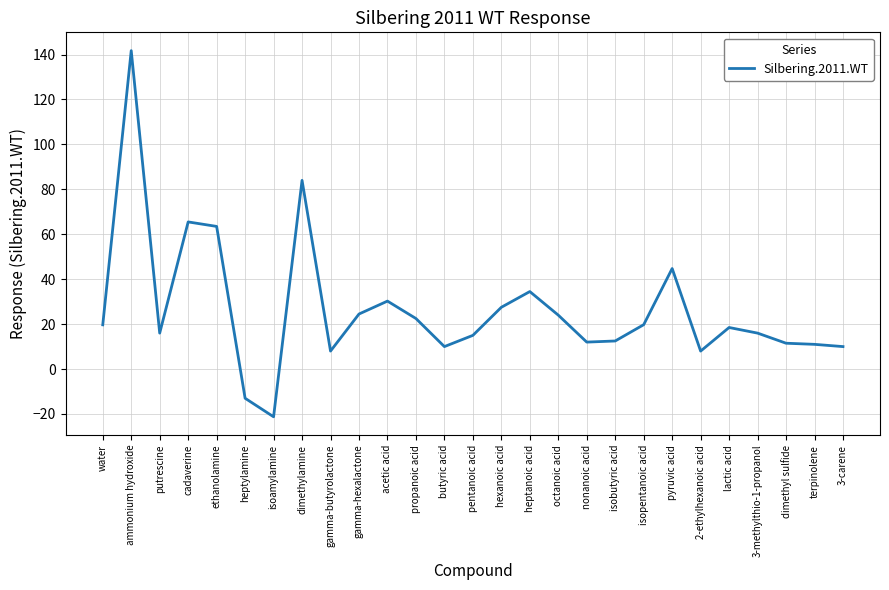

What is the difference between the maximum and minimum values?

163.0